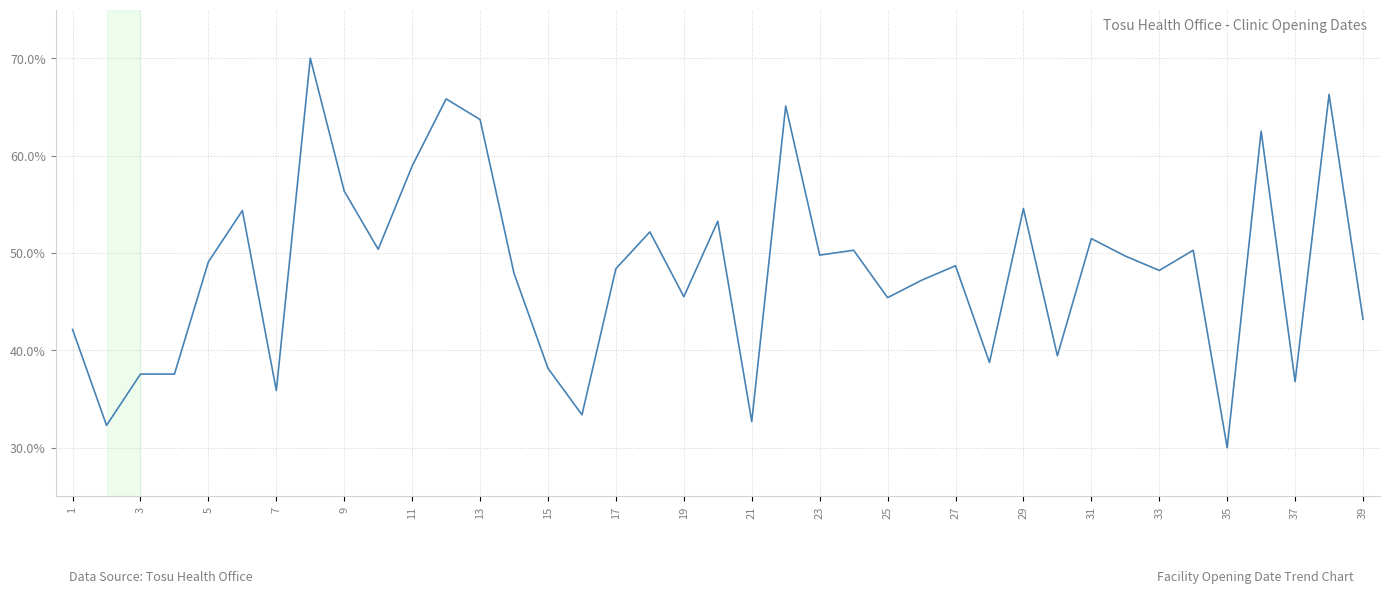

How many lines are shown in the chart?

1